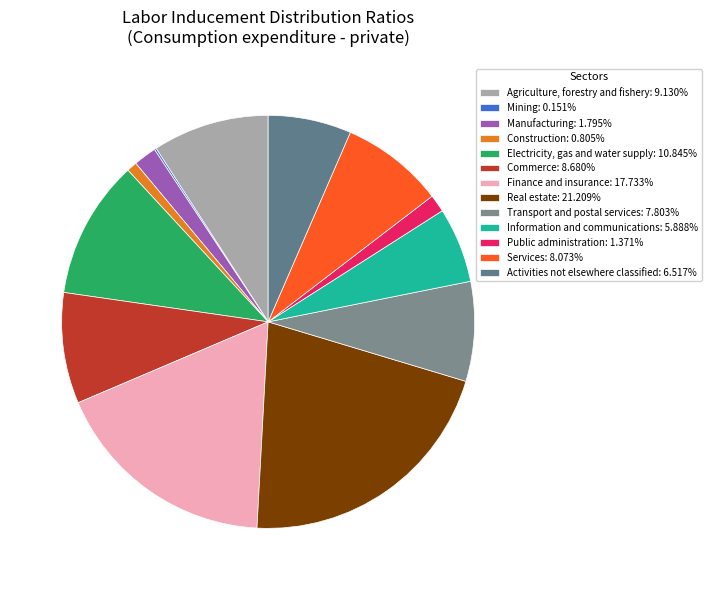

Do Manufacturing and Services together represent more than half of the pie?

No